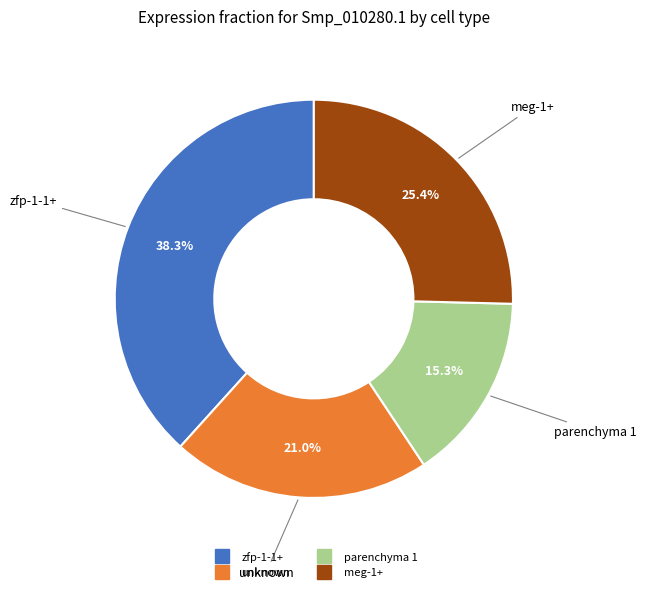

Which slice is the smallest?

parenchyma 1